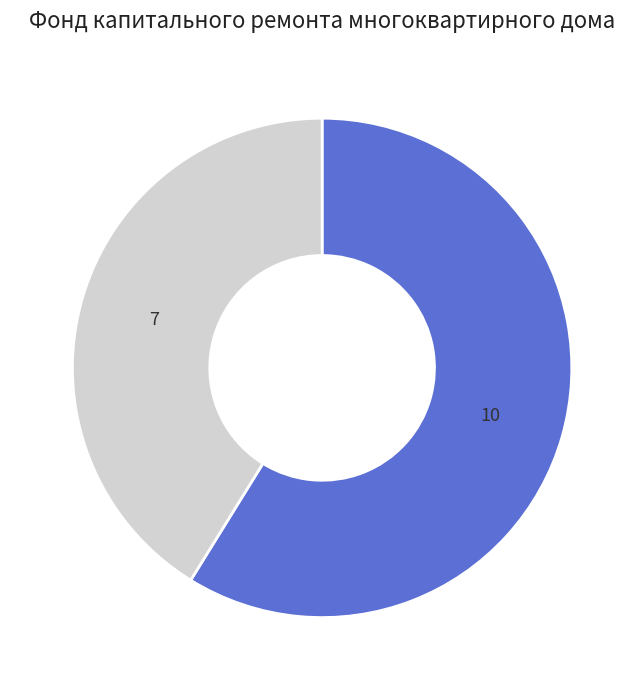

Is there any slice that represents more than half of the pie?

Yes